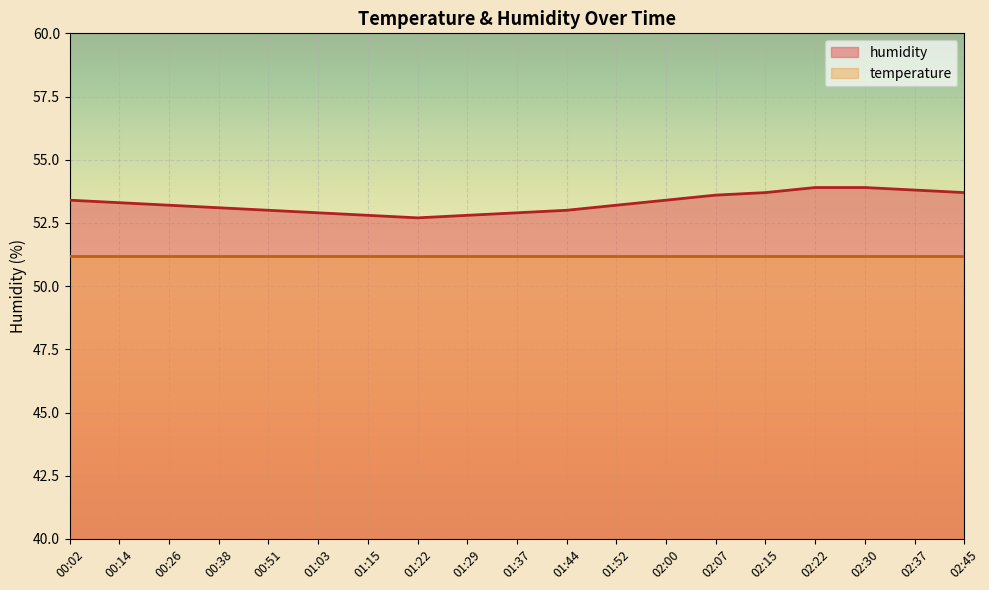

Reading left to right, list all the values displayed in this chart.

00:02=53.4	00:14=53.3	00:26=53.2	00:38=53.1	00:51=53.0	01:03=52.9	01:15=52.8	01:22=52.7	01:29=52.8	01:37=52.9	01:44=53.0	01:52=53.2	02:00=53.4	02:07=53.6	02:15=53.7	02:22=53.9	02:30=53.9	02:37=53.8	02:45=53.7